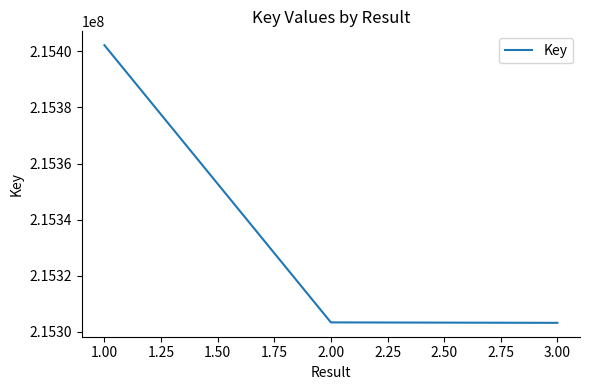

Which has a higher value, 1.00 or 1.00?

1.00